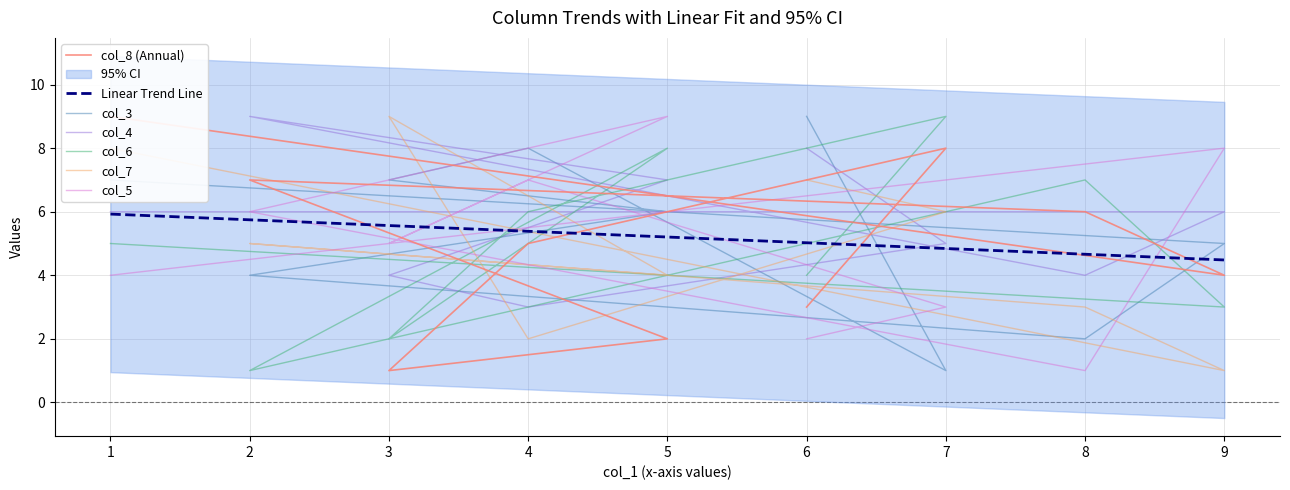

List the series in order of their peak value, lowest first.

col_8, col_3, col_4, col_6, col_7, col_5